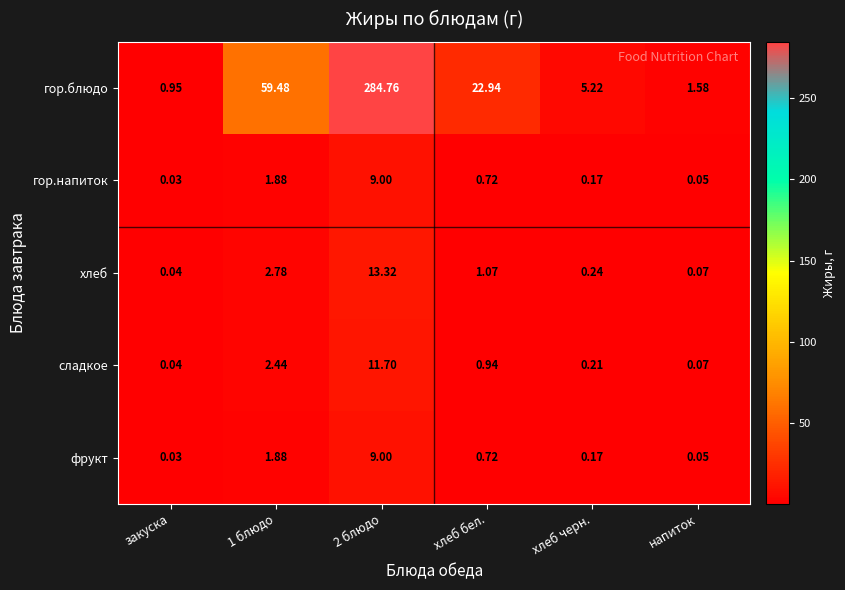

What is the difference between the highest and lowest values at хлеб бел.?

22.2